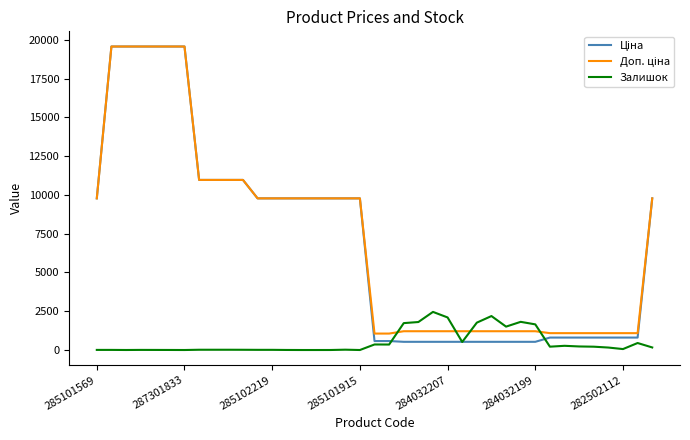

Where does the Ціна series first go above 9775?

285101569